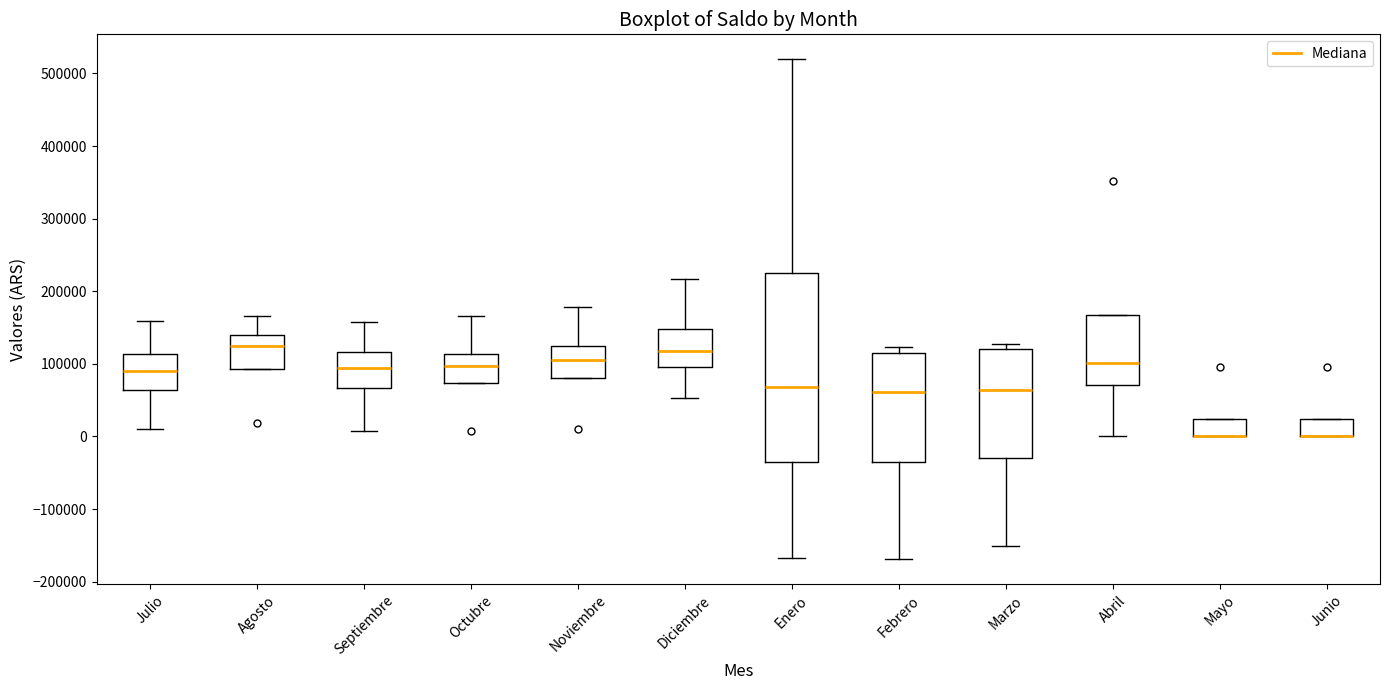

Reading left to right, read every box against the y-axis: the position of its median line, the range the box covers, and the ends of its whiskers. The values are not printed on the chart, so give them approximately, as read against the axis.

Julio: median 90000, box 60000 to 110000, whiskers 10000 to 160000
Agosto: median 120000, box 90000 to 140000, whiskers 90000 to 170000
Septiembre: median 90000, box 70000 to 120000, whiskers 10000 to 160000
Octubre: median 100000, box 70000 to 110000, whiskers 70000 to 170000
Noviembre: median 100000, box 80000 to 120000, whiskers 80000 to 180000
Diciembre: median 120000, box 100000 to 150000, whiskers 50000 to 220000
Enero: median 70000, box -30000 to 220000, whiskers -170000 to 520000
Febrero: median 60000, box -40000 to 110000, whiskers -170000 to 120000
Marzo: median 60000, box -30000 to 120000, whiskers -150000 to 130000
Abril: median 100000, box 70000 to 170000, whiskers 0 to 170000
Mayo: median 0 (drawn on the box's lower edge), box 0 to 20000, whiskers 0 to 20000
Junio: median 0 (drawn on the box's lower edge), box 0 to 20000, whiskers 0 to 20000